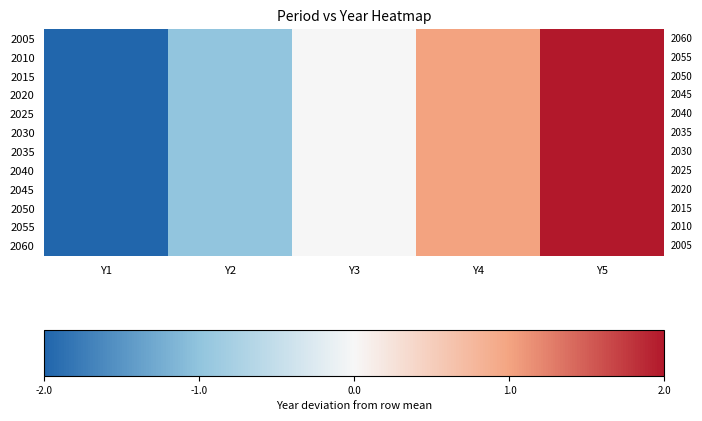

At which category is the sum across all series the highest?

Y5